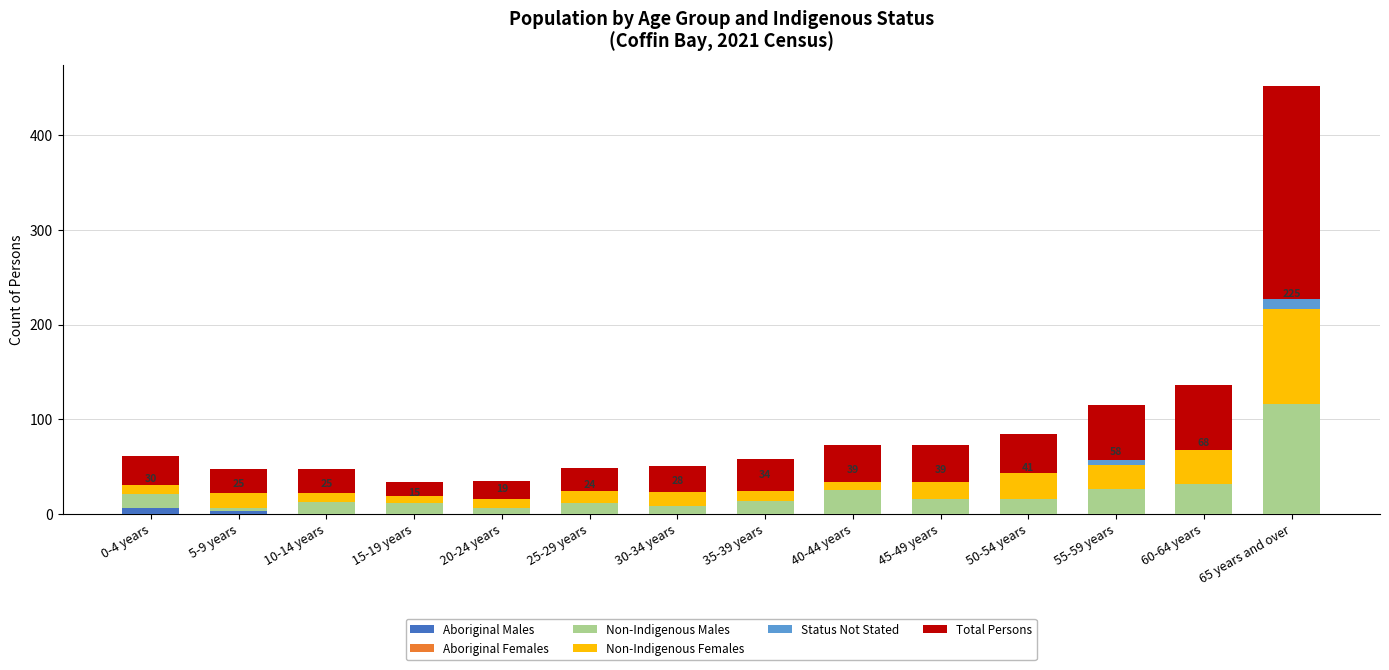

What is the sum of all Aboriginal Males values?

9